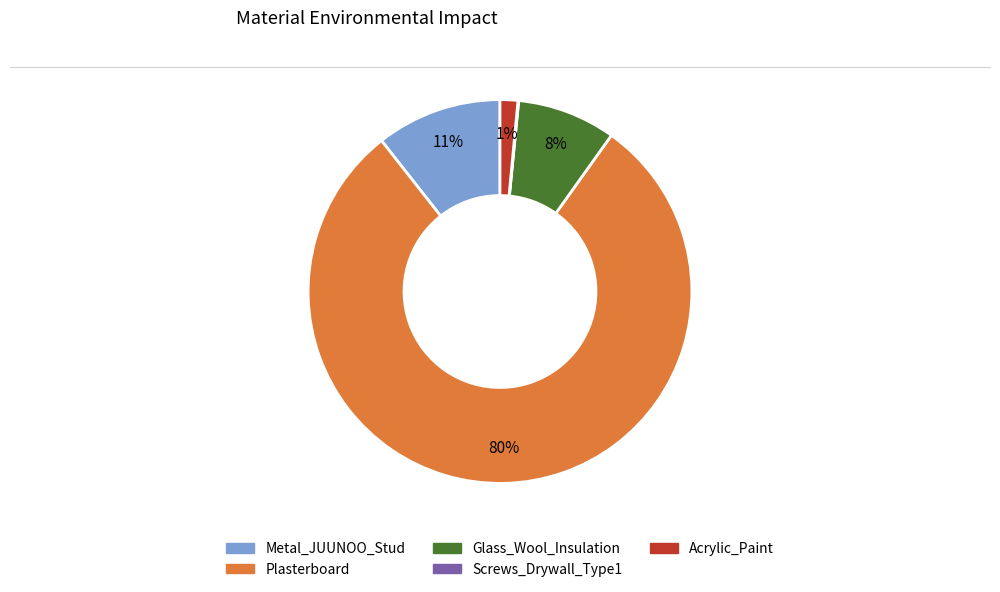

Is it true that Glass_Wool_Insulation is 8% of the pie?

True